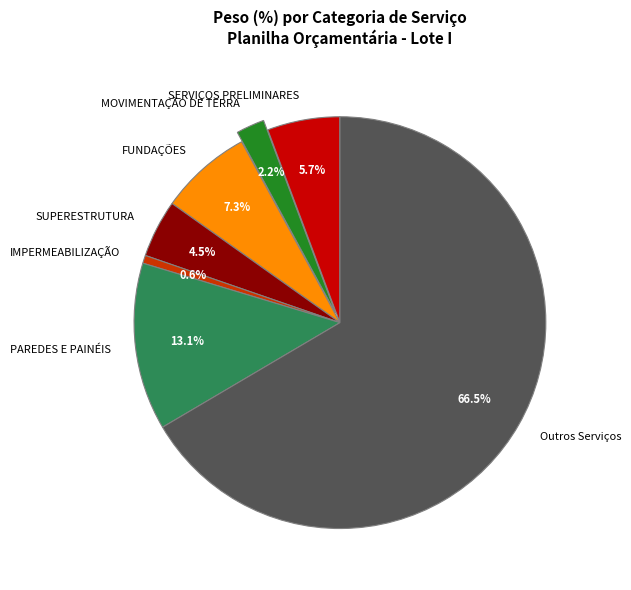

Approximately how many times larger is the value at SUPERESTRUTURA compared to FUNDAÇÕES?

0.6